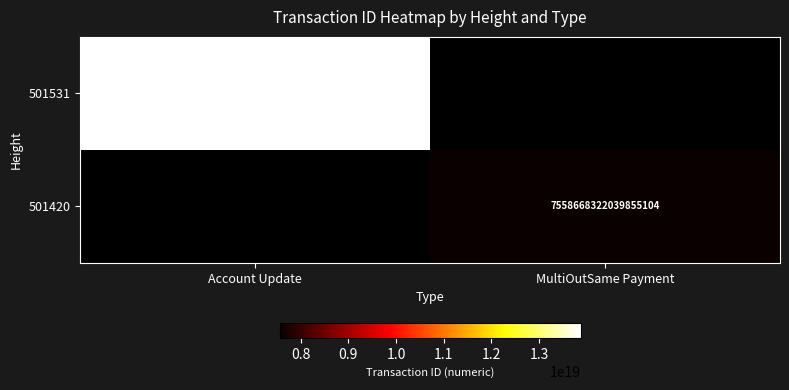

The value of 501531 at Account Update is 13873657132178094080. True or false?

True